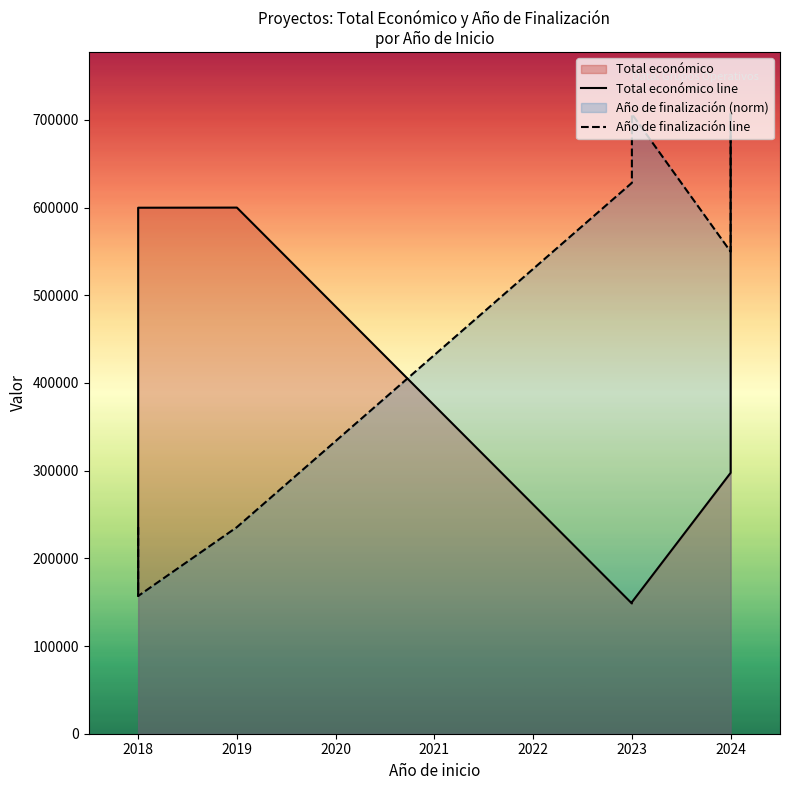

True or false: Total económico line and Año de finalización line intersect in this chart.

True